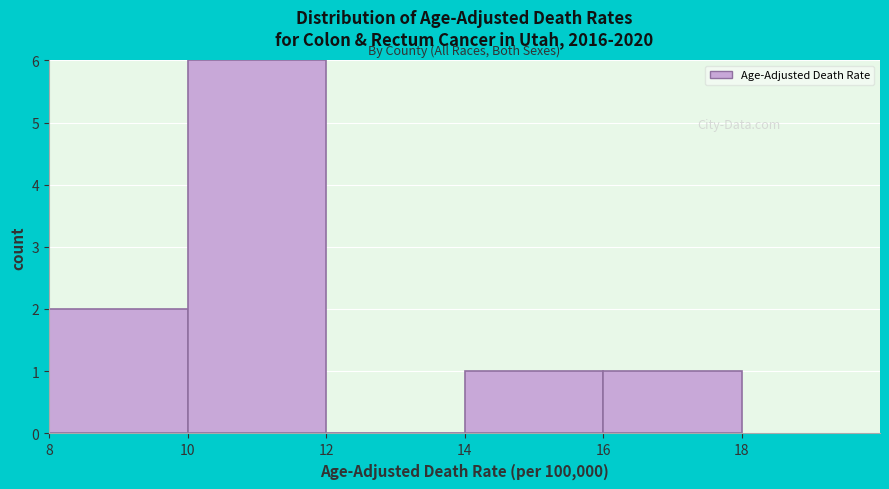

What is the height of the bar covering 16 to 18 on the x-axis? The values are not printed on the chart, so give them approximately, as read against the axis.

1